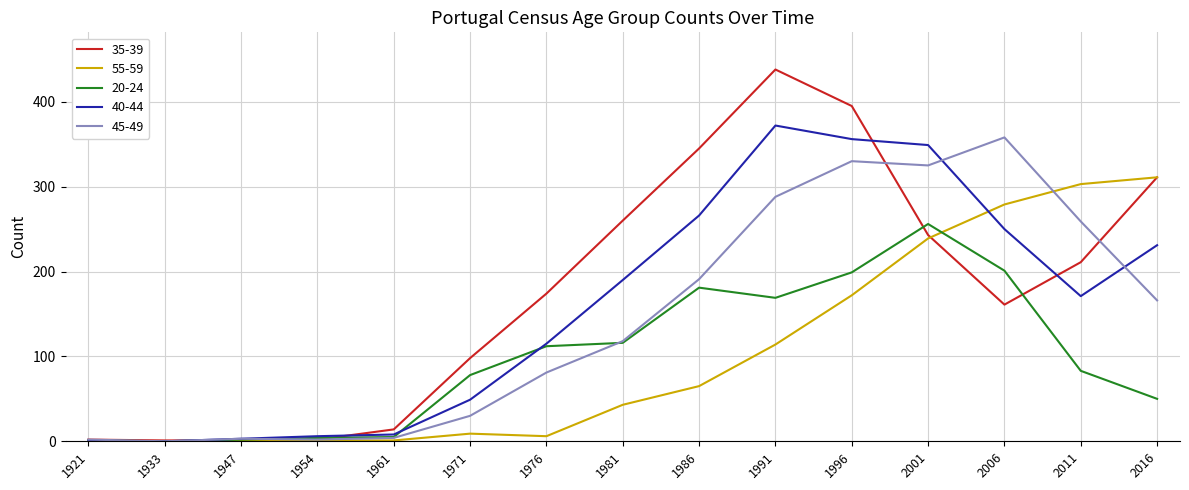

What is the average value of the 35-39 series?

177